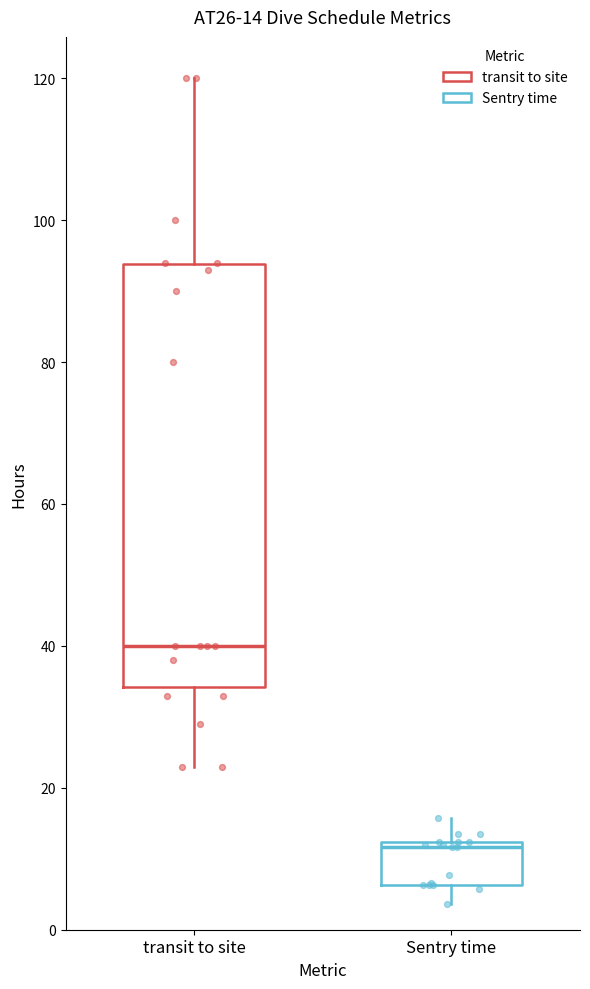

Comparing the boxes themselves (not the whiskers), which one is the tallest?

transit to site